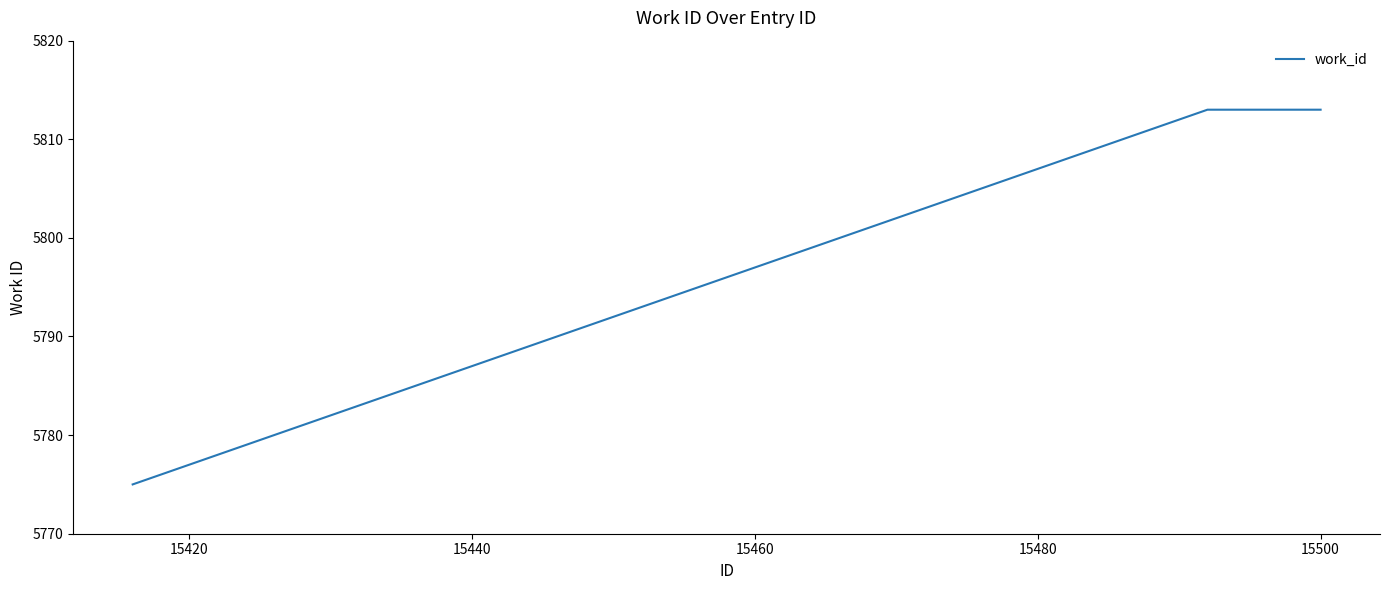

What is the maximum value shown in the chart?

5813